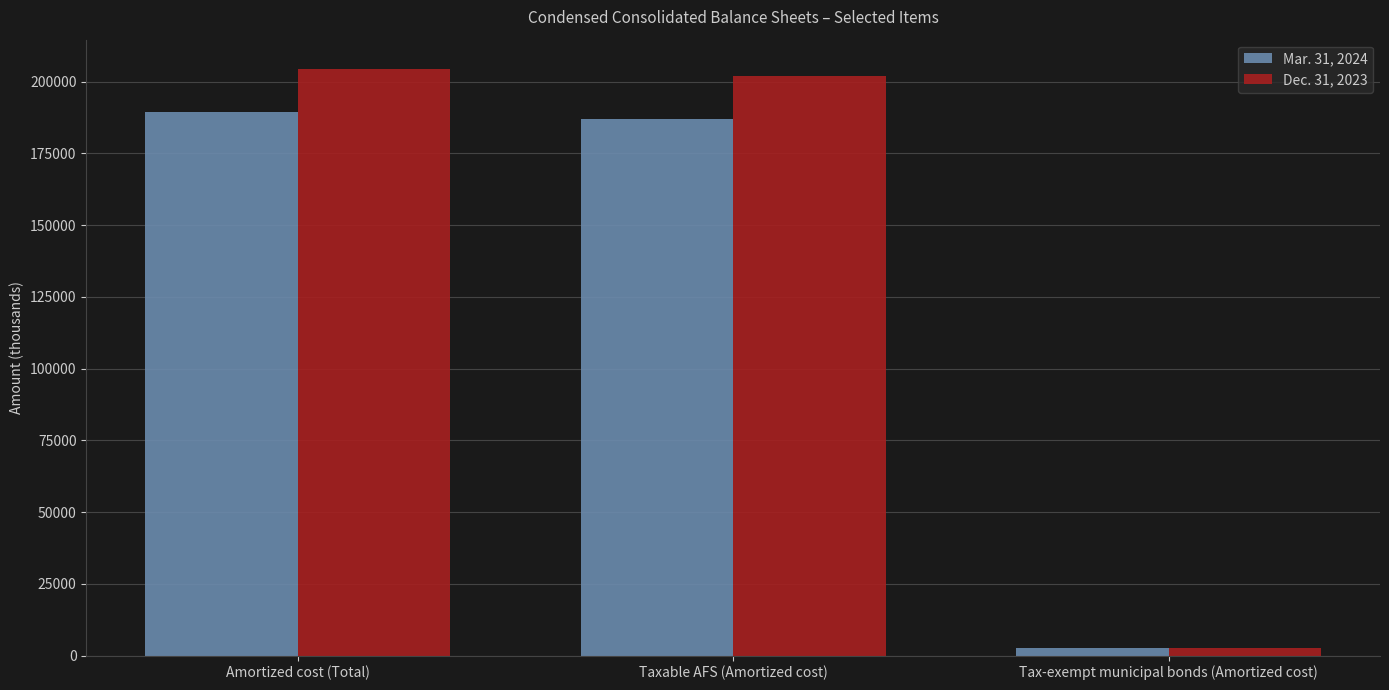

What is the highest value of the Mar. 31, 2024 series?

189359